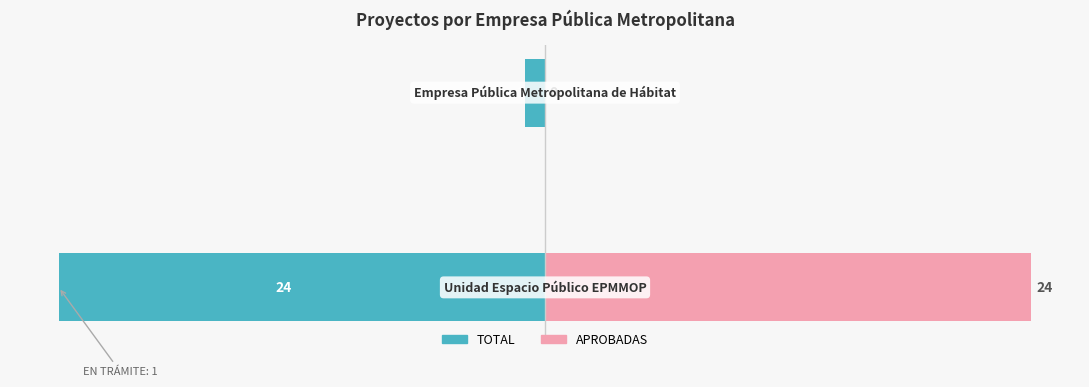

Is it true that APROBADAS equals 0.0 at −100?

True